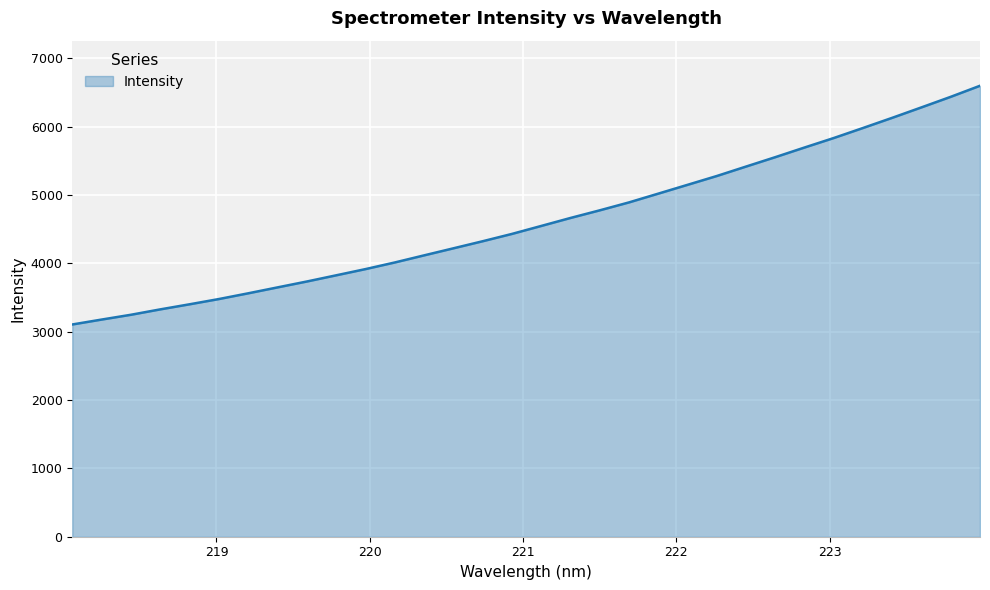

Reading left to right, what are all the values shown in this chart?

3106.0	3177.9	3248.0	3326.9	3401.3	3478.1	3561.9	3648.5	3734.7	3825.1	3916.0	4013.0	4116.8	4220.0	4323.6	4430.7	4547.3	4664.3	4776.0	4892.1	5020.4	5149.3	5278.4	5416.7	5554.3	5695.6	5834.6	5981.5	6130.5	6283.3	6437.7	6599.3